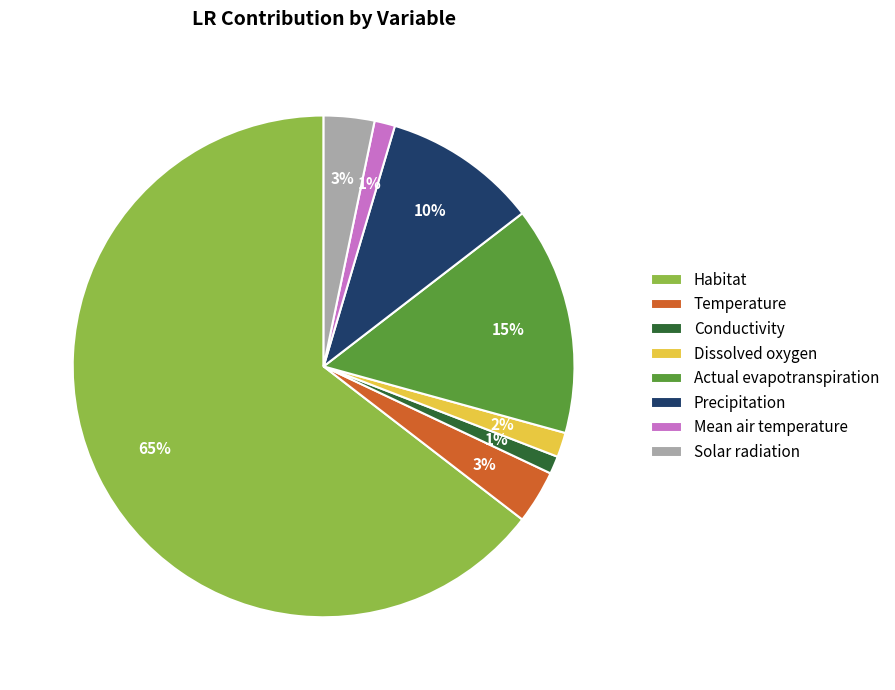

Do Conductivity and Precipitation together represent more than half of the pie?

No